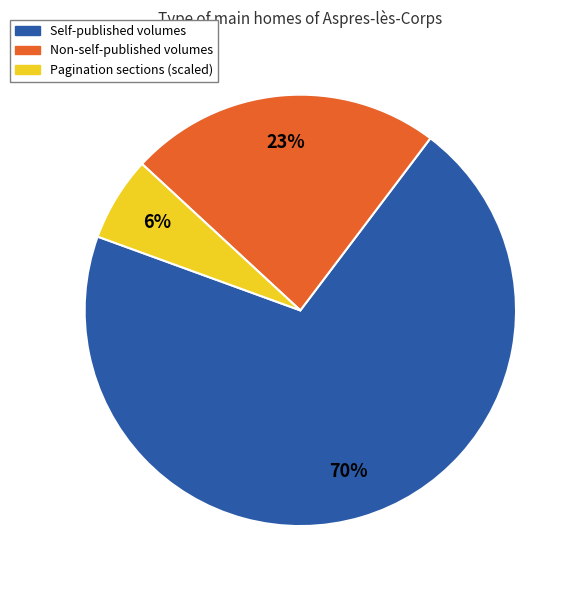

To the nearest percent, what is the average slice percentage?

33%